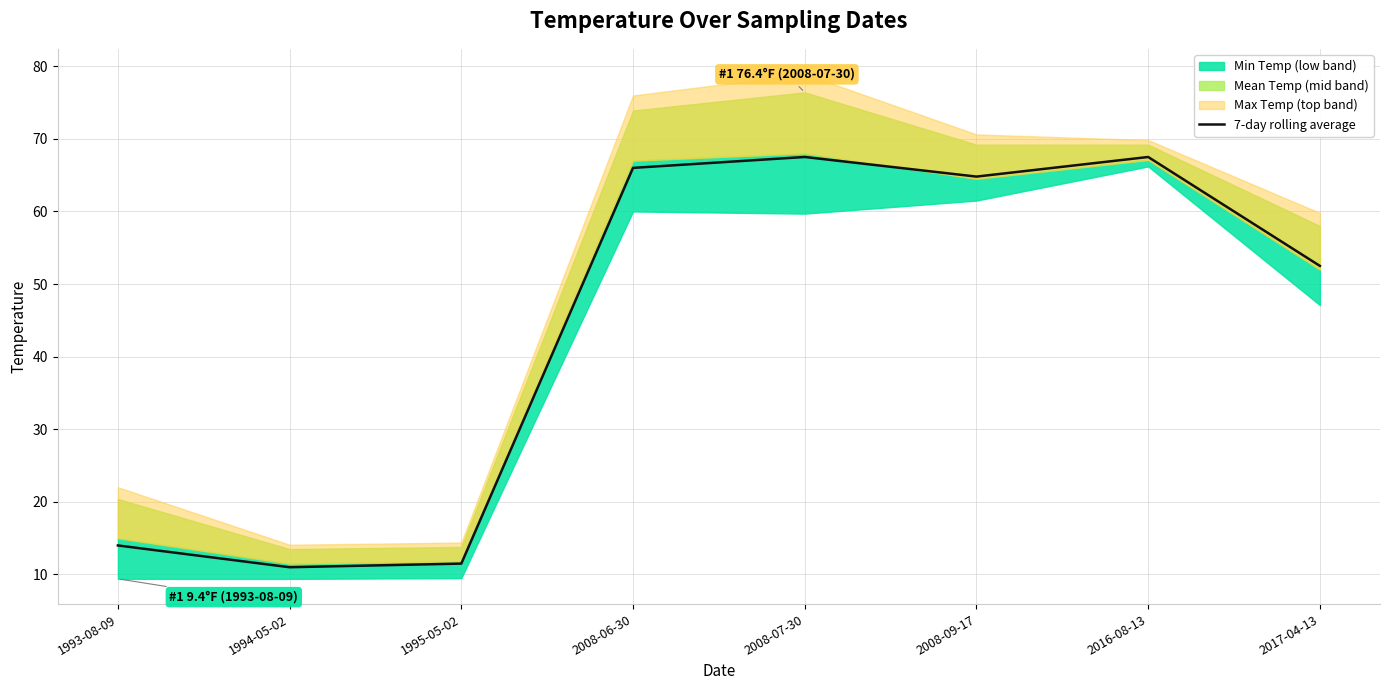

What is the label of the 7th point from the right?

1994-05-02